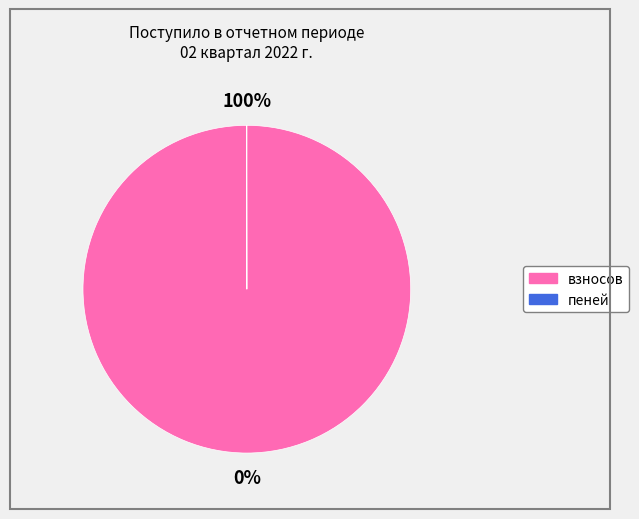

To the nearest percent, what is the combined percentage of взносов and пеней?

100%